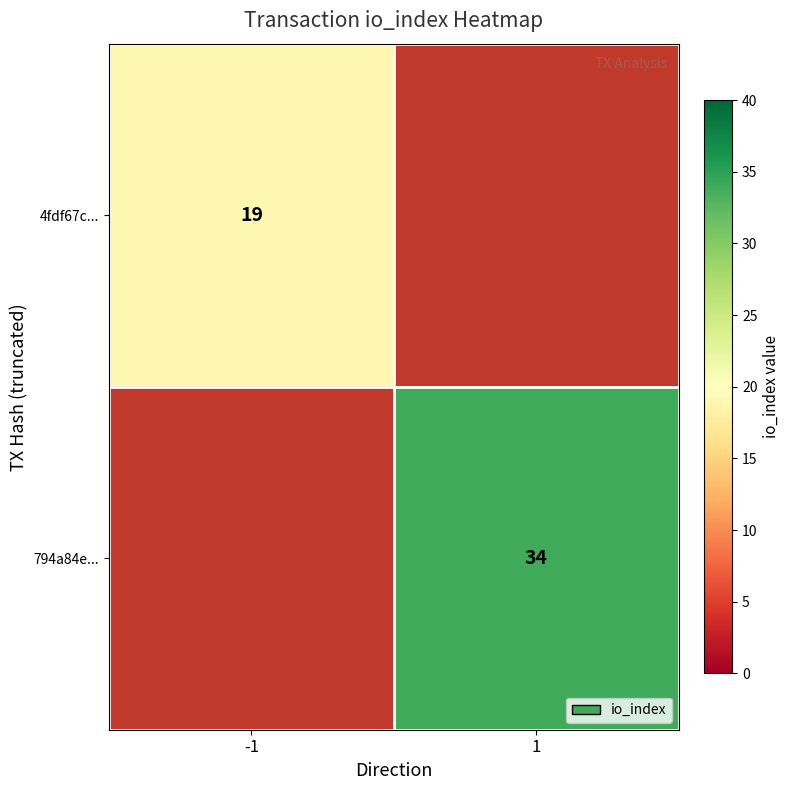

Is it true that 4fdf67c... equals 19 at -1?

True